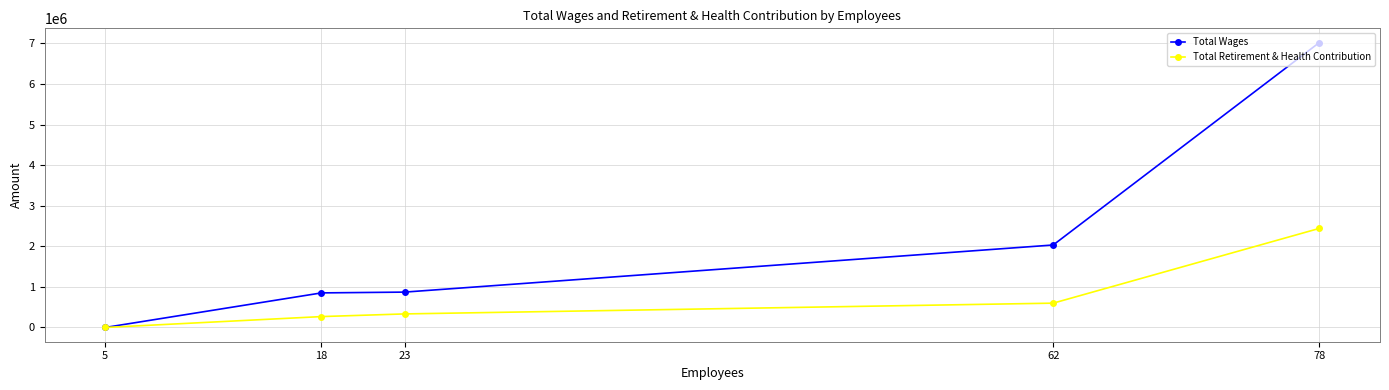

How many values in the Total Wages series are below 871452?

2